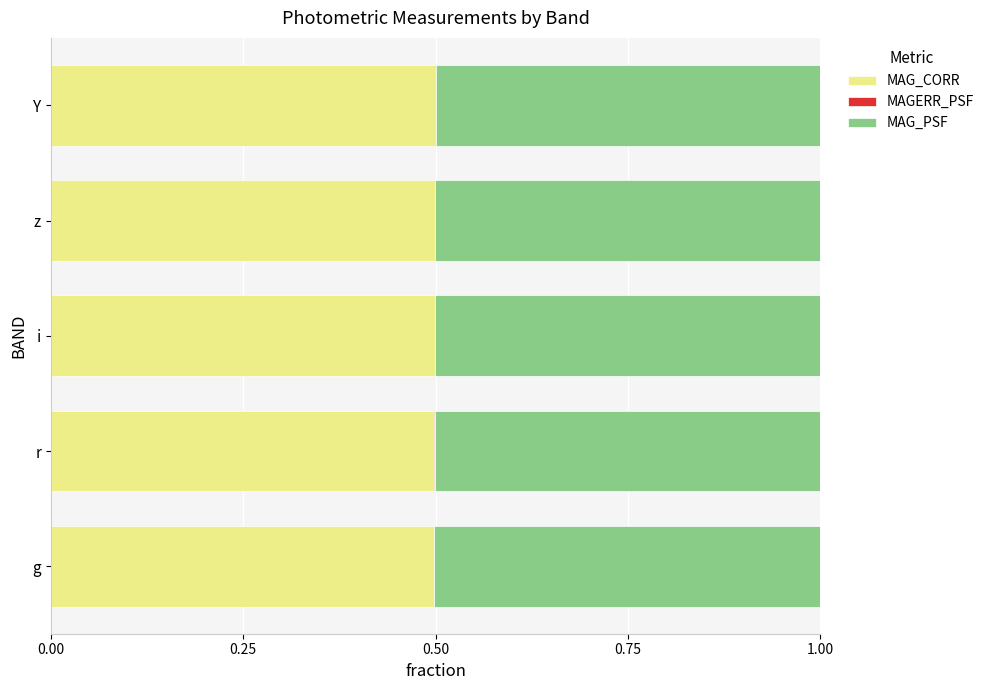

How many distinct data groups are displayed?

3